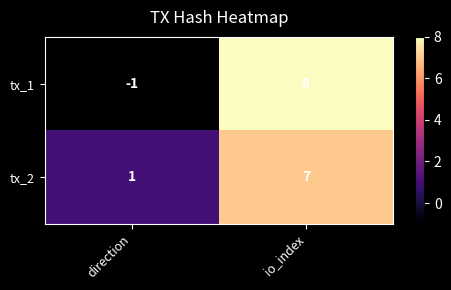

What is the average value of the tx_1 series?

4